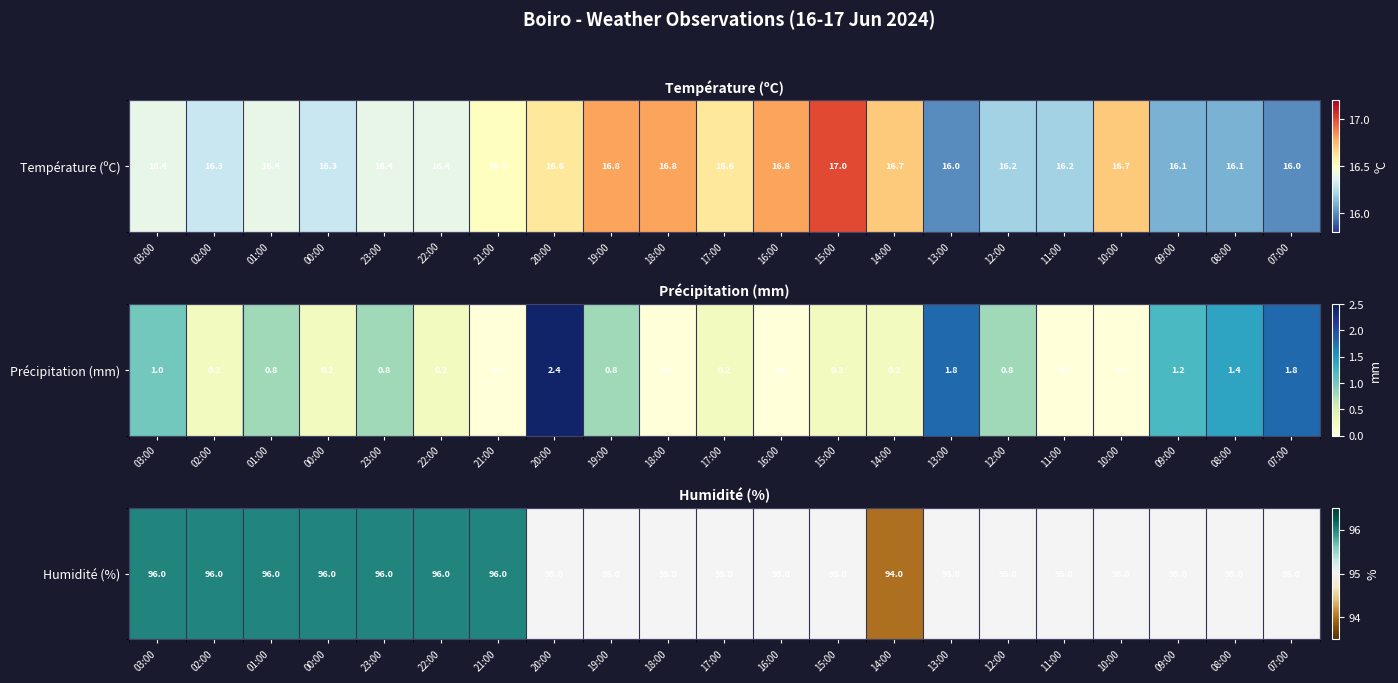

Is it true that the value at 08:00 is 149?

False